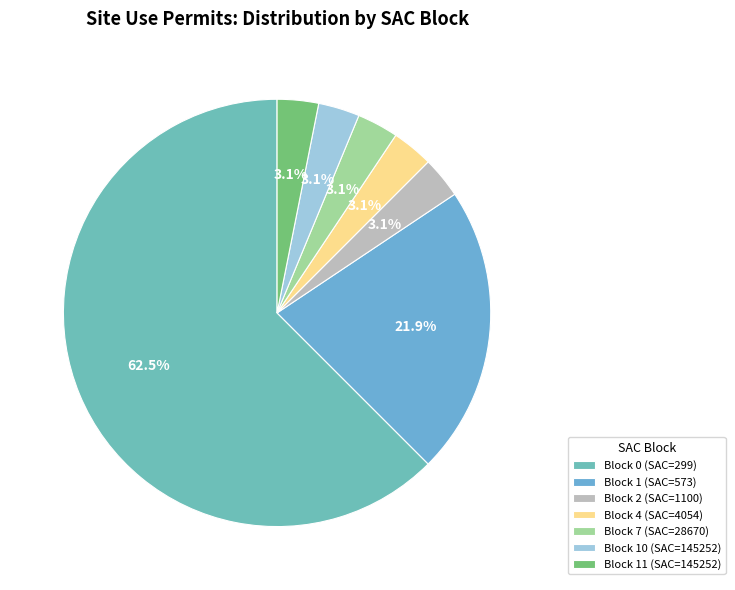

How many slices are in this pie chart?

7